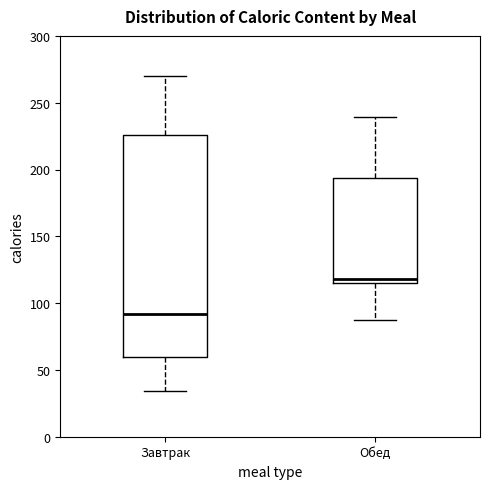

Where does the lower whisker of the box for Завтрак end on the y-axis? The values are not printed on the chart, so give them approximately, as read against the axis.

35